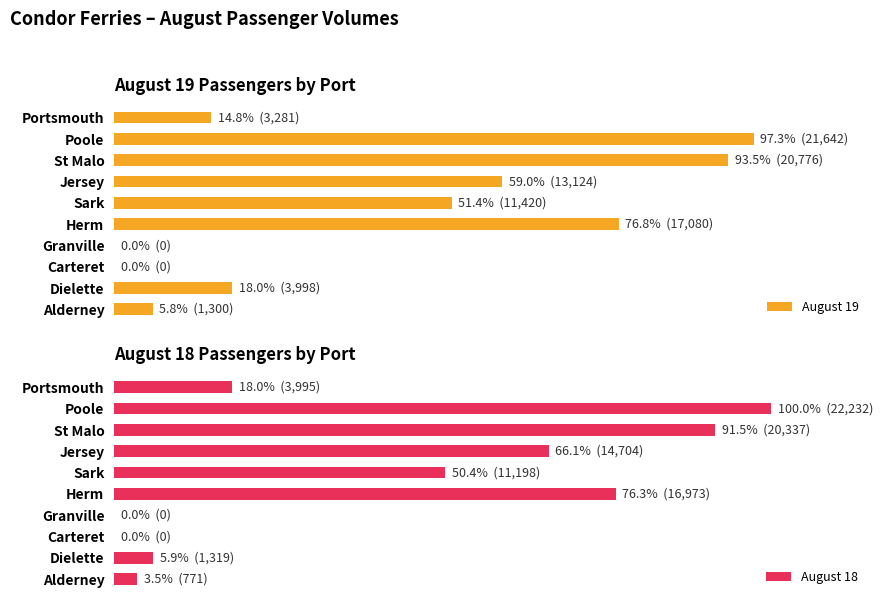

Which series has the largest total across all categories?

August 19